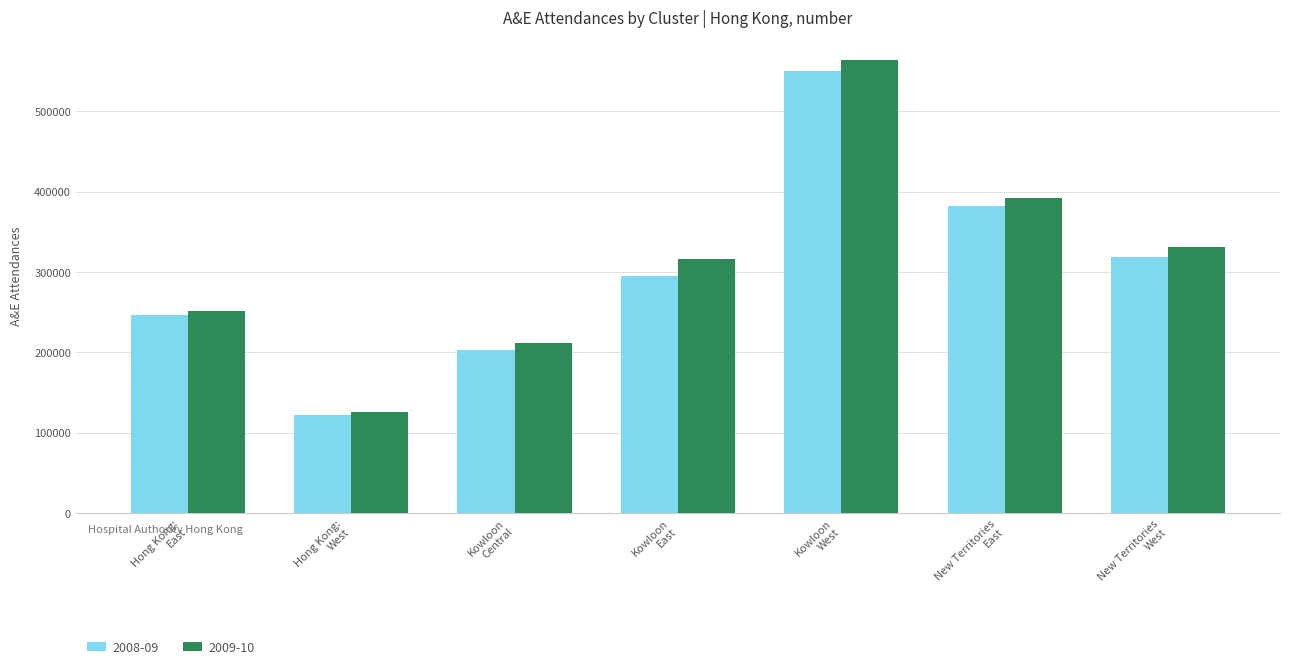

How many bars are there in total?

14